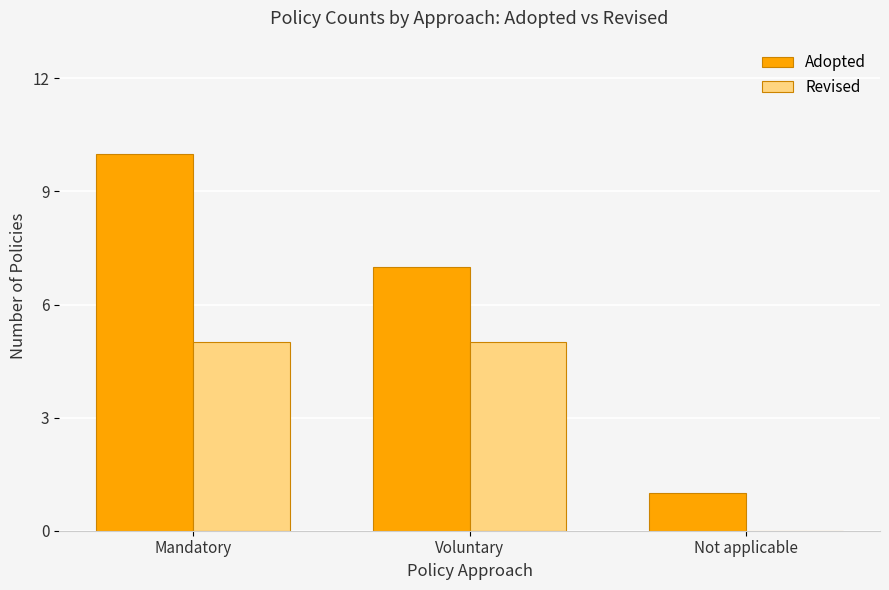

What is the sum of the Revised values at Mandatory and Voluntary?

10